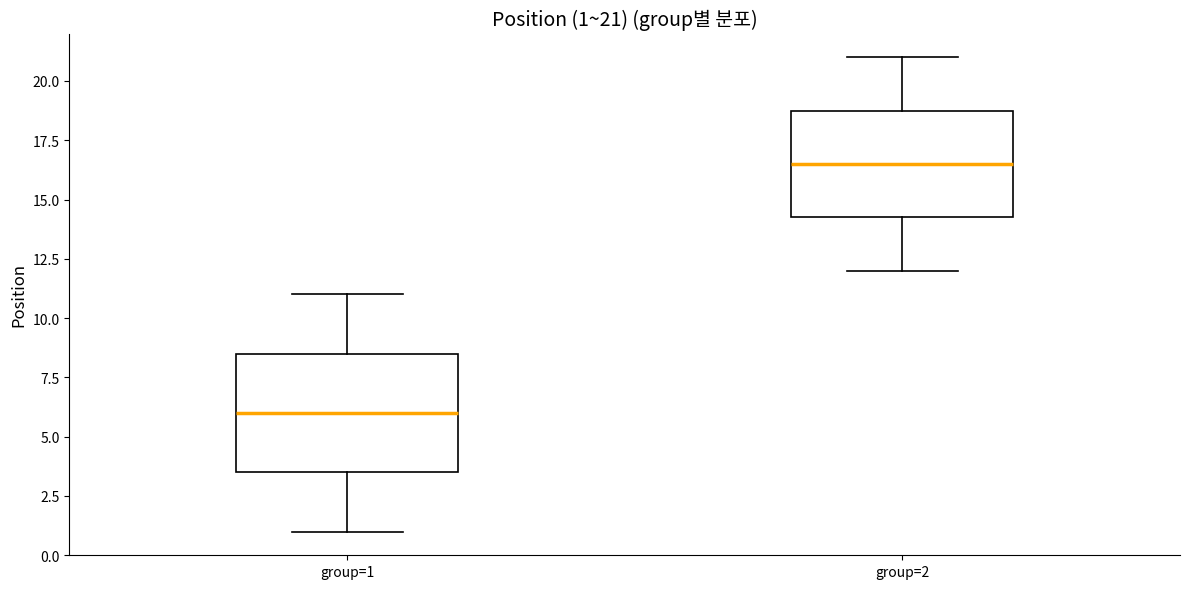

Which box is the tallest, from its lower edge to its upper edge?

group=1